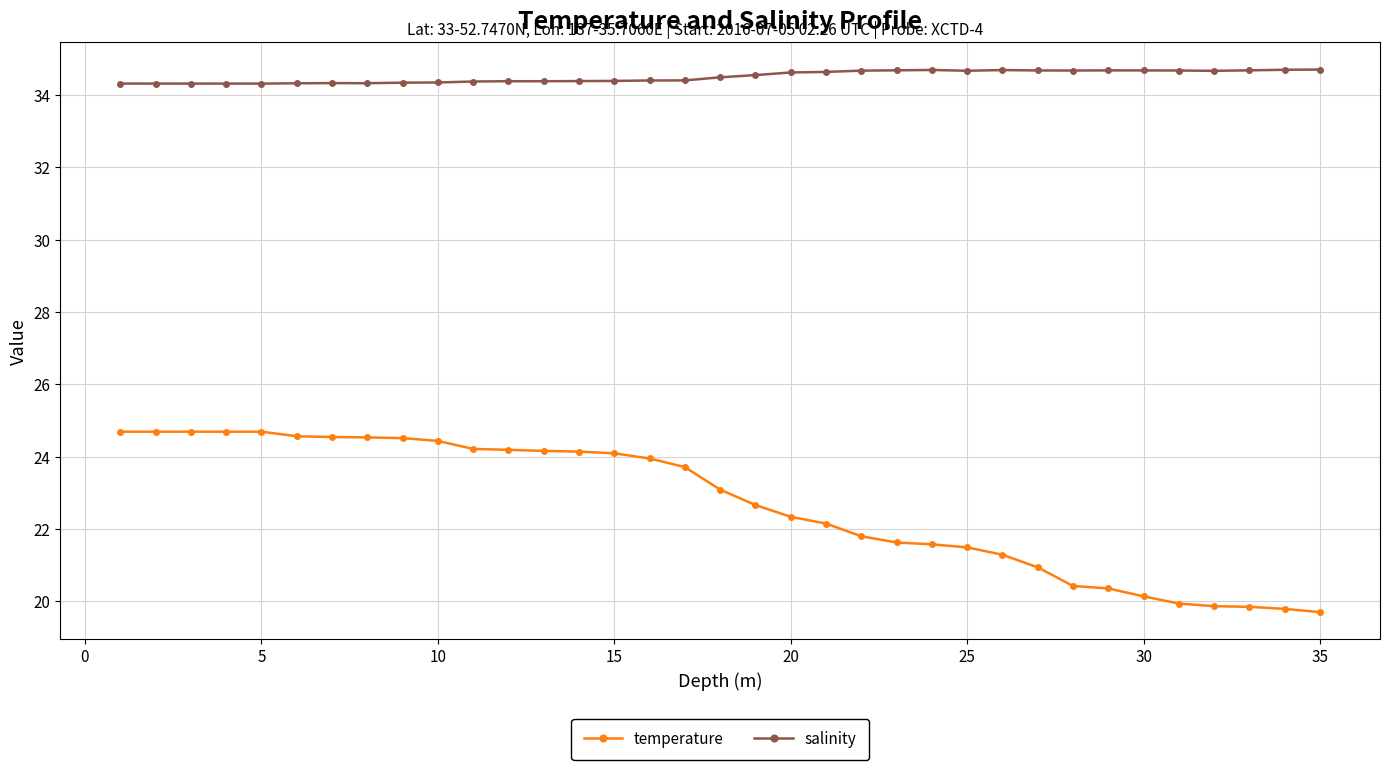

Which series has the largest range (max minus min)?

temperature